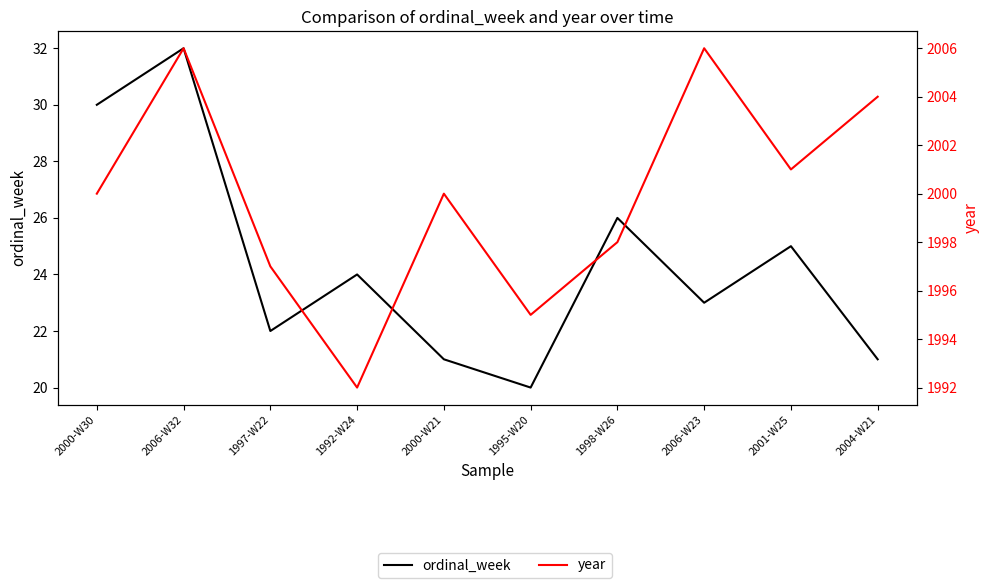

What is the value of the year point at the 9th from the left?

2001